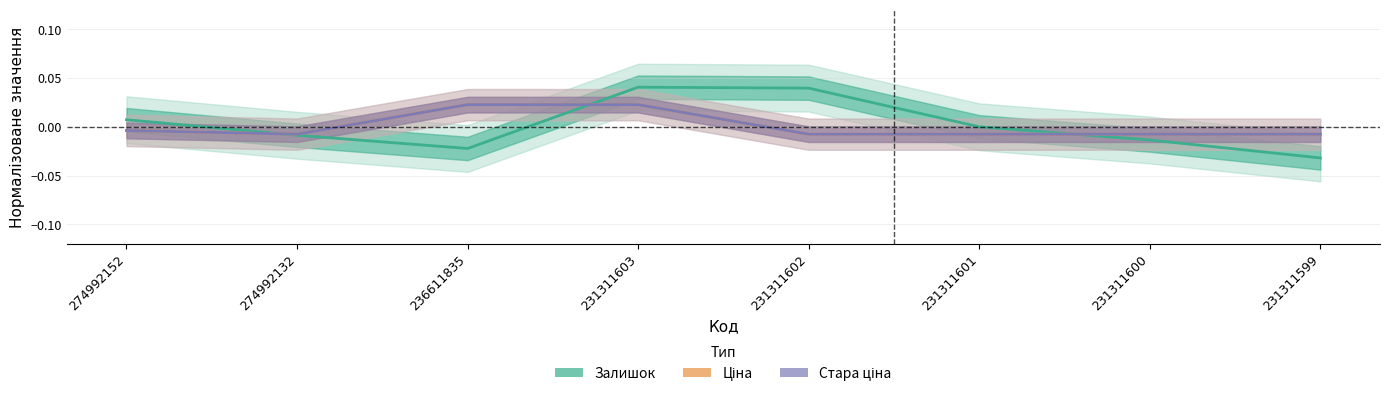

Rank the series at 274992132 from highest to lowest value.

Стара ціна, Ціна, Залишок